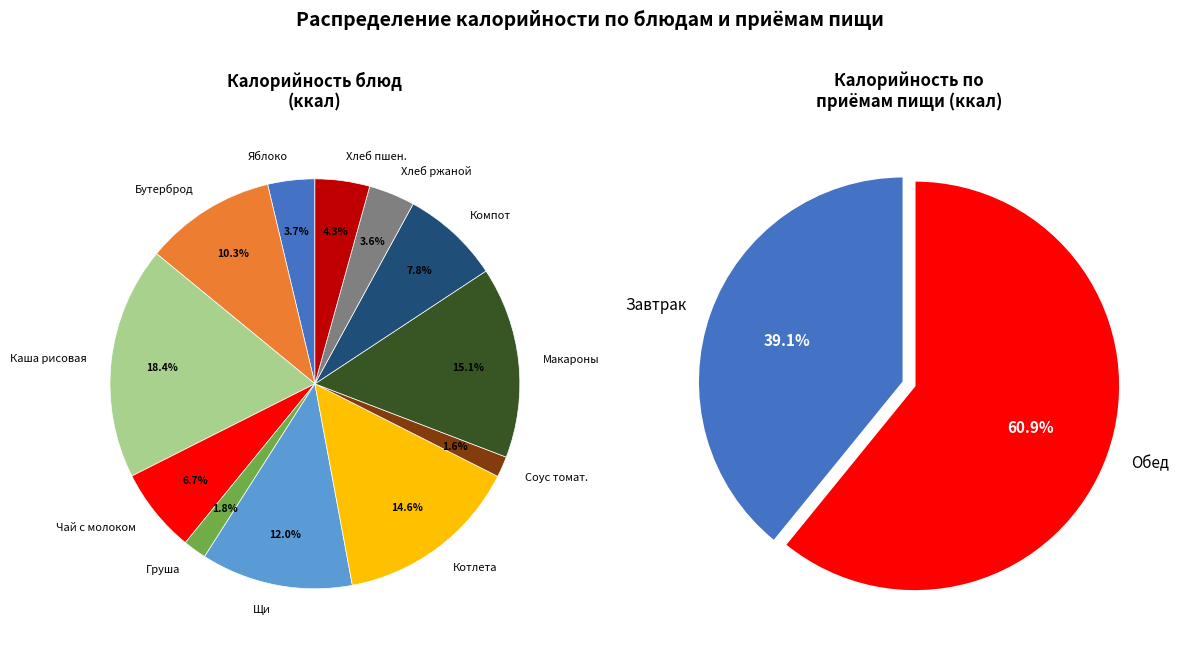

Combined, do Каша молочная рисовая с маслом and Соус томатный account for over 50%?

No